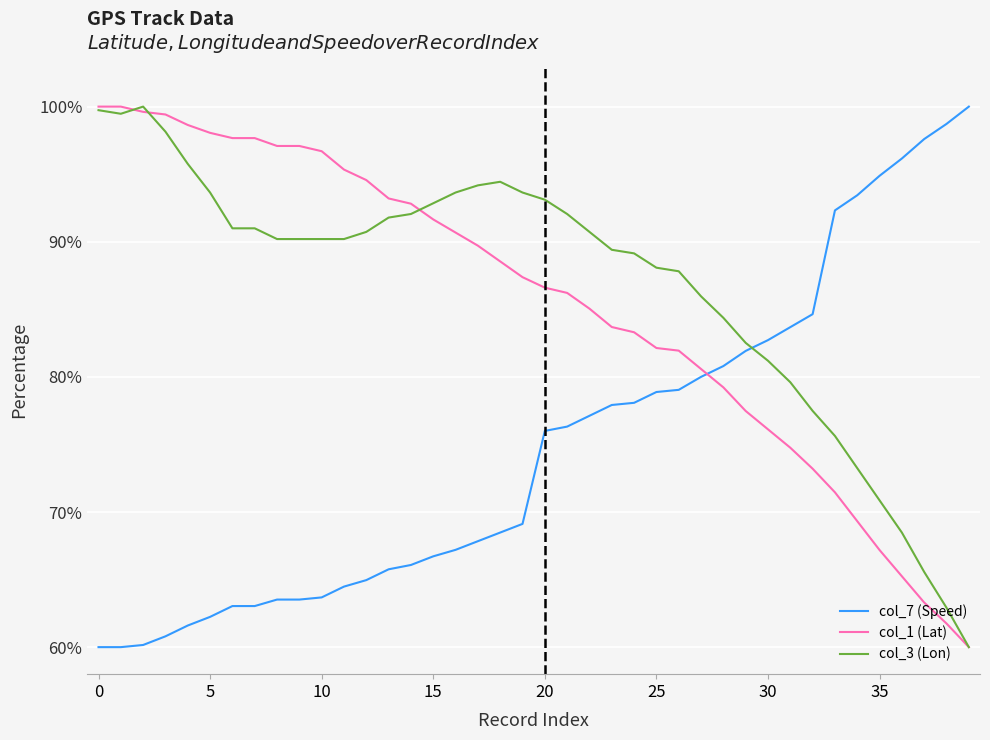

What is the maximum value shown in the chart?

100.0